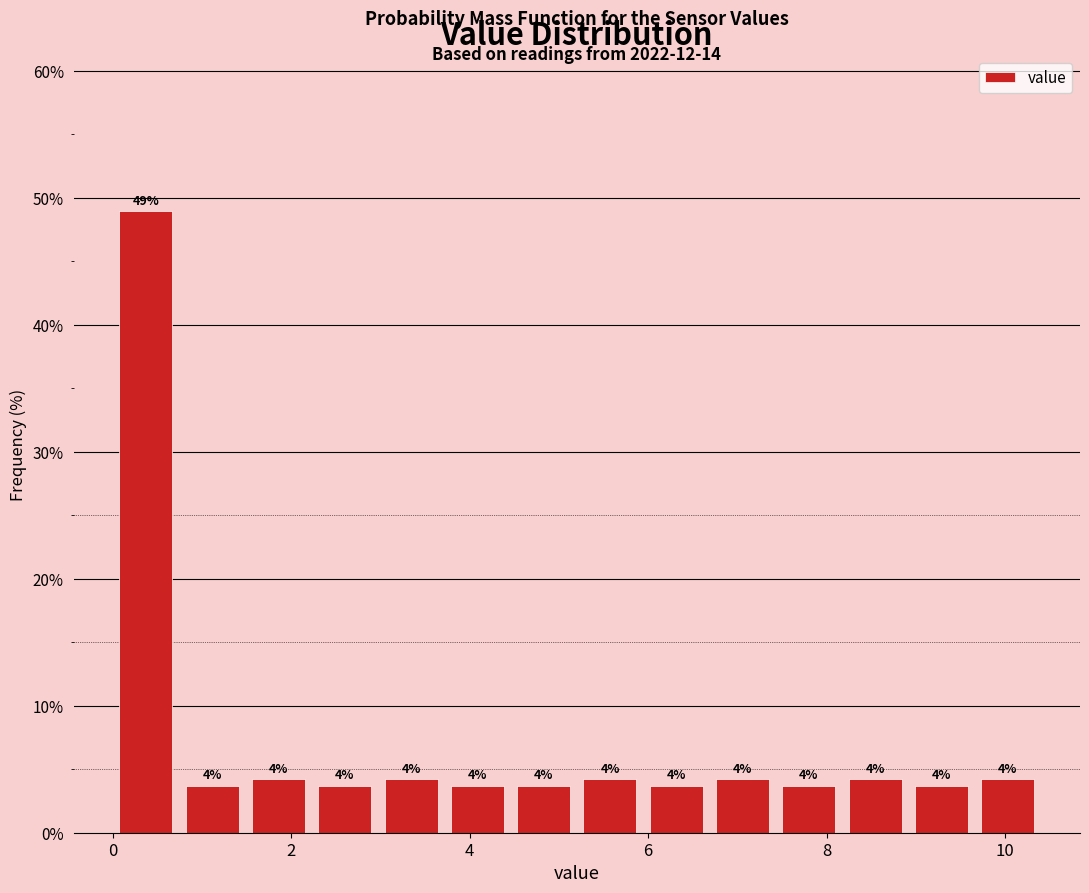

Around what value on the x-axis is the tallest bar? Give the approximate position of its centre, as read against the axis.

0.4